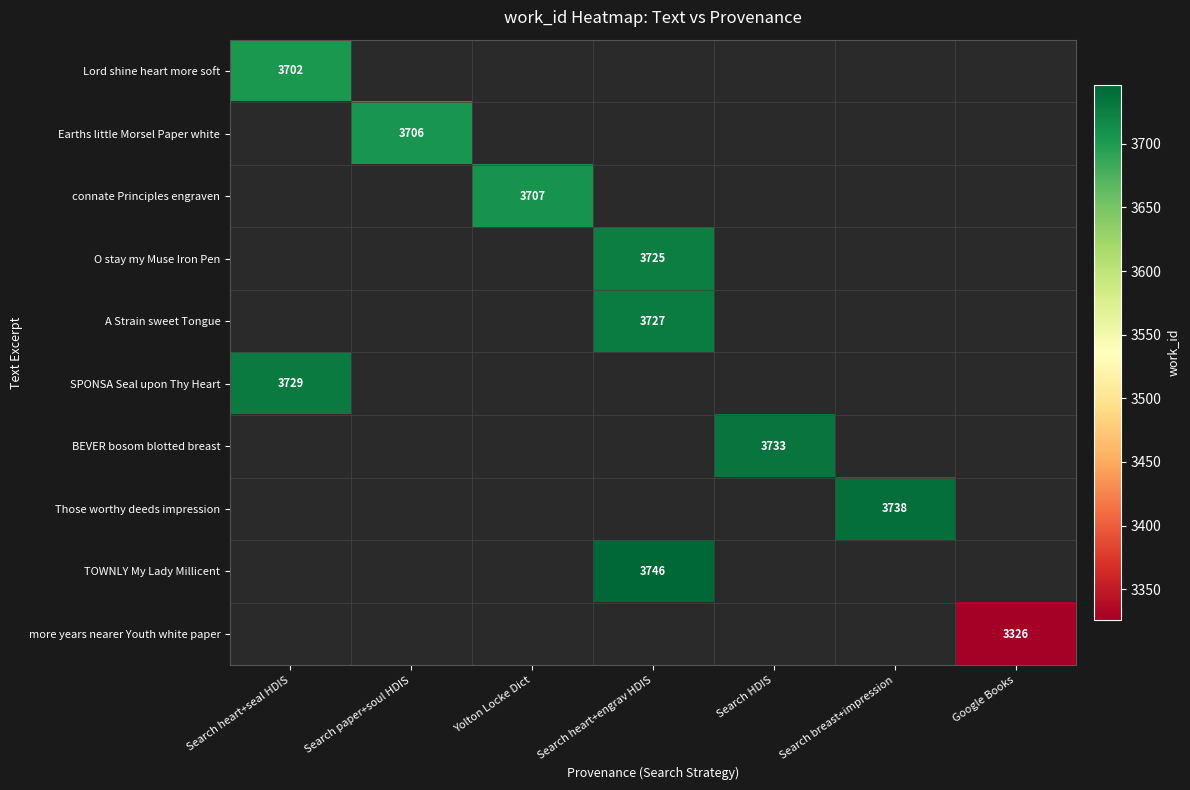

How many distinct data groups are displayed?

10